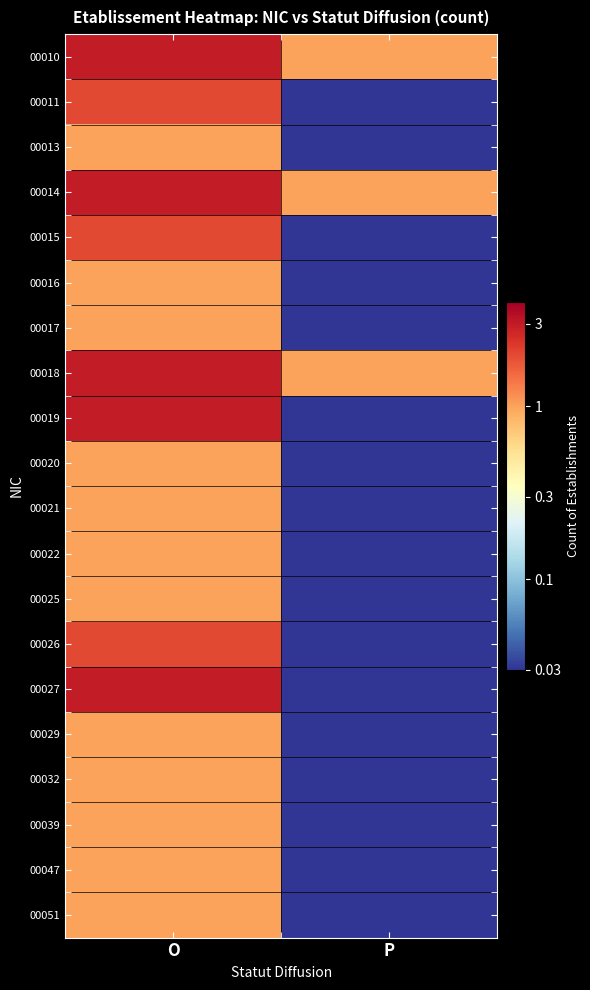

Which series changed the most between O and P?

00019